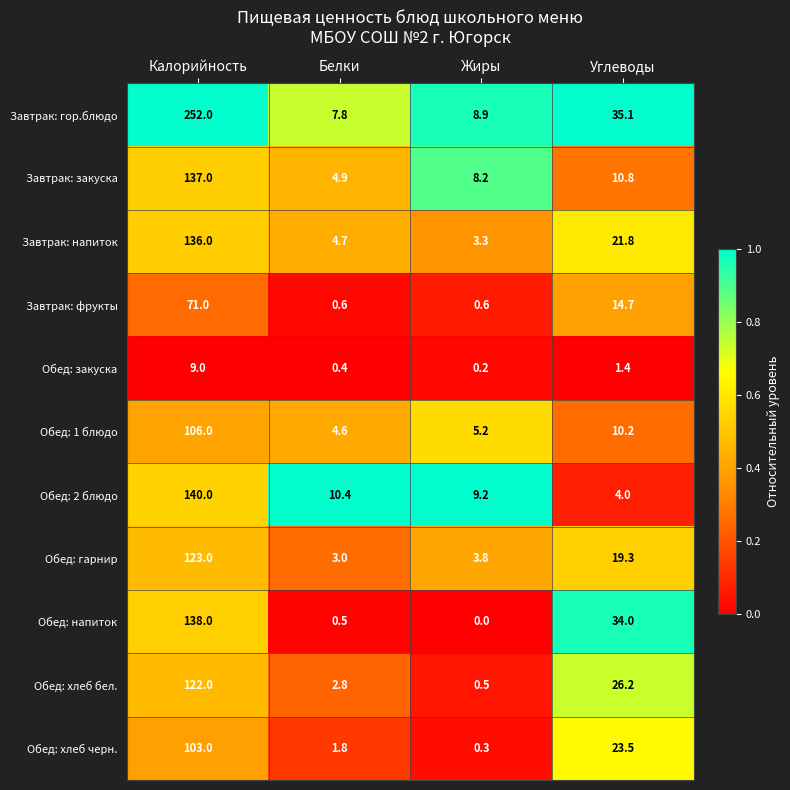

What is the difference between the Завтрак: напиток values at Углеводы and Белки?

17.1